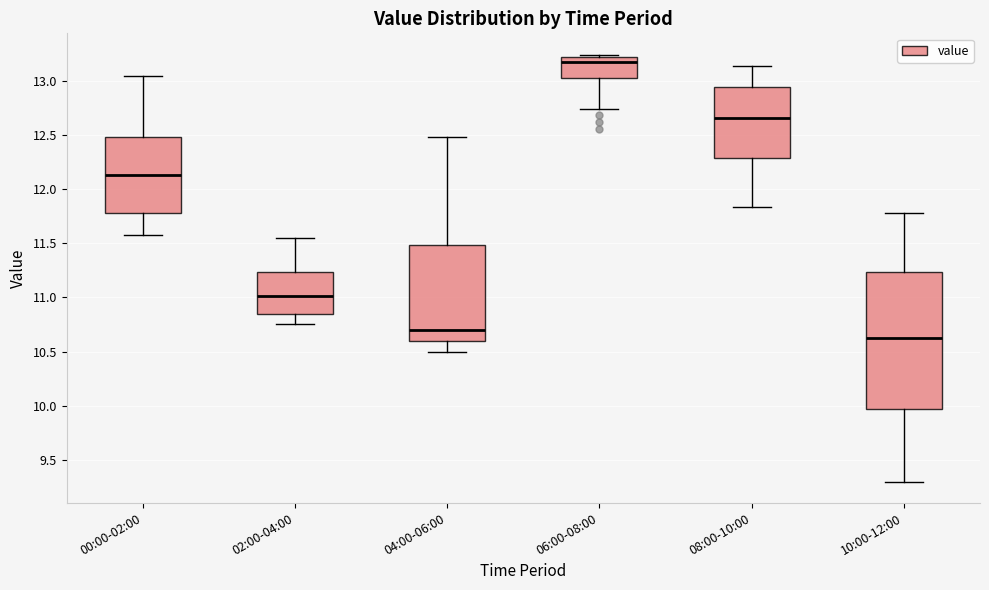

Reading left to right, transcribe this box plot: for each box, give where its median line is, the range the box spans, and where its two whiskers end, as read against the y-axis. The values are not printed on the chart, so give them approximately, as read against the axis.

00:00-02:00: median 12.15, box 11.80 to 12.50, whiskers 11.60 to 13.05
02:00-04:00: median 11.00, box 10.85 to 11.25, whiskers 10.75 to 11.55
04:00-06:00: median 10.70, box 10.60 to 11.50, whiskers 10.50 to 12.50
06:00-08:00: median 13.20 (just below the box's upper edge), box 13.00 to 13.20, whiskers 12.75 to 13.25
08:00-10:00: median 12.65, box 12.30 to 12.95, whiskers 11.85 to 13.15
10:00-12:00: median 10.65, box 9.95 to 11.25, whiskers 9.30 to 11.80